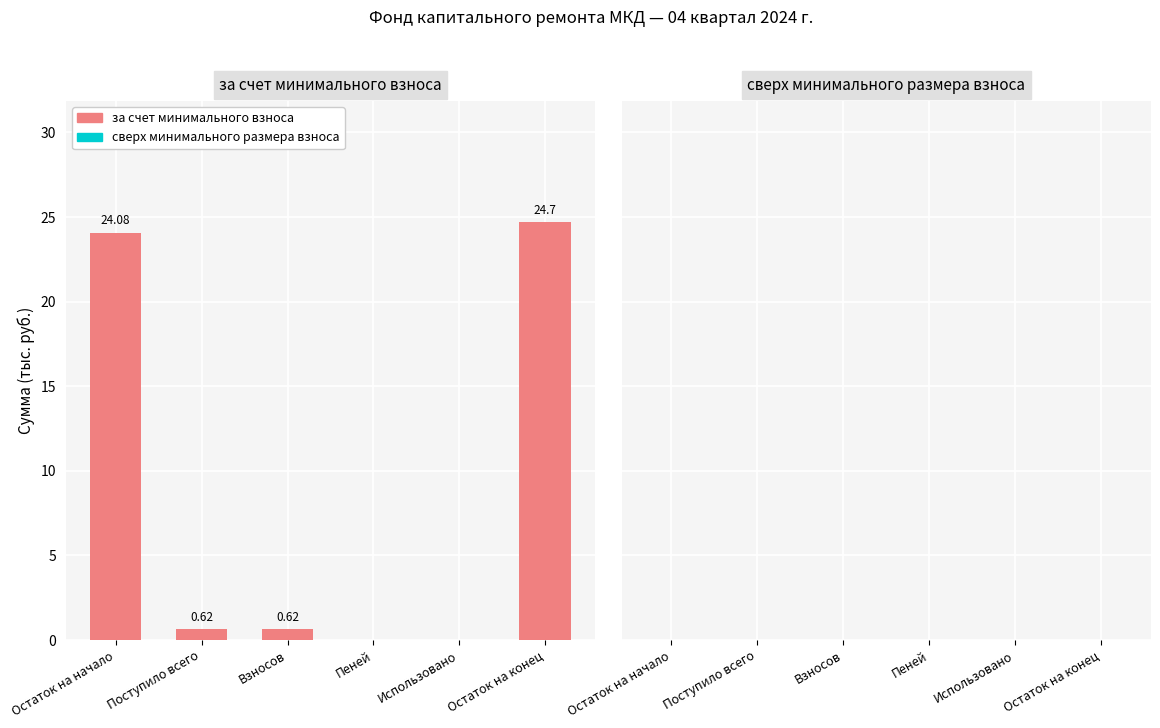

Which label corresponds to the largest value in the chart?

Остаток на конец